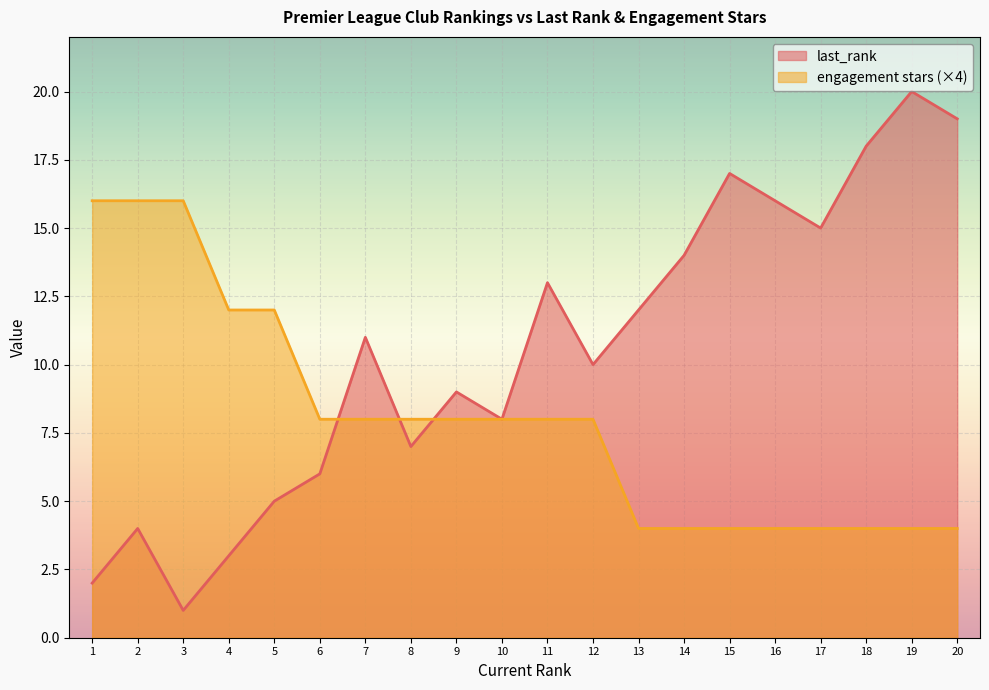

True or false: engagement stars has more than 1 points higher than both neighbors.

False